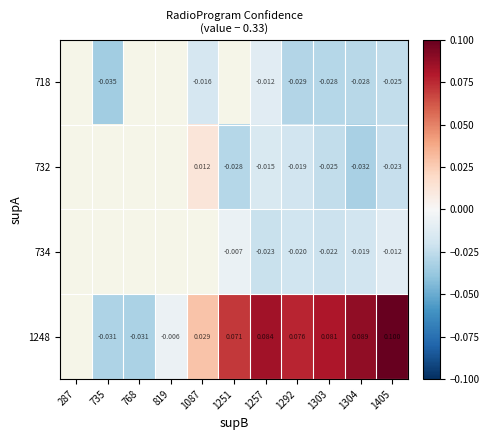

Which has a higher value, 1251 or 287?

287